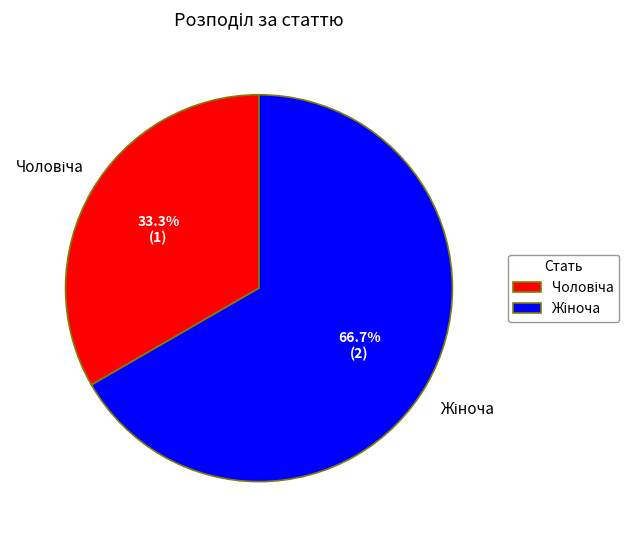

Is there a majority slice in this chart?

Yes